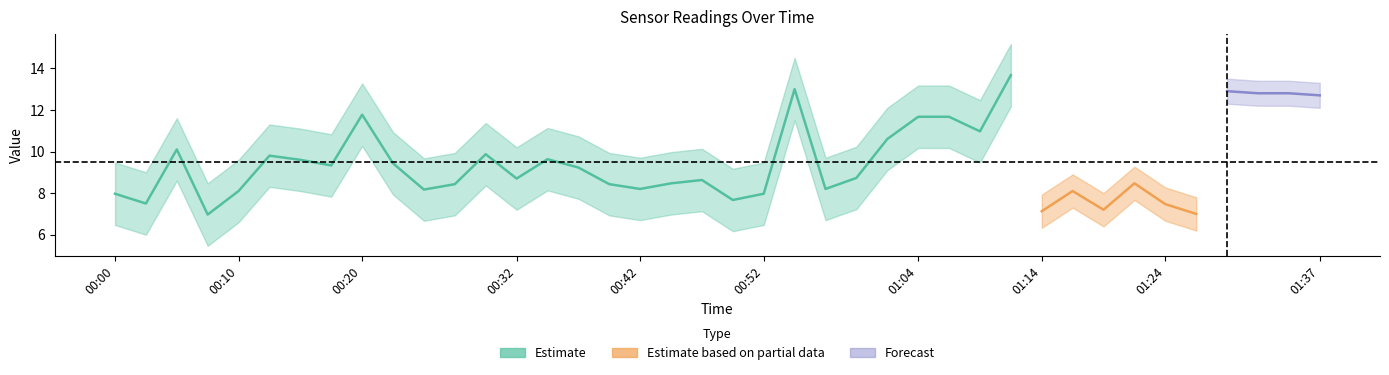

True or false: SDS_P1 and SDS_P2 intersect in this chart.

False